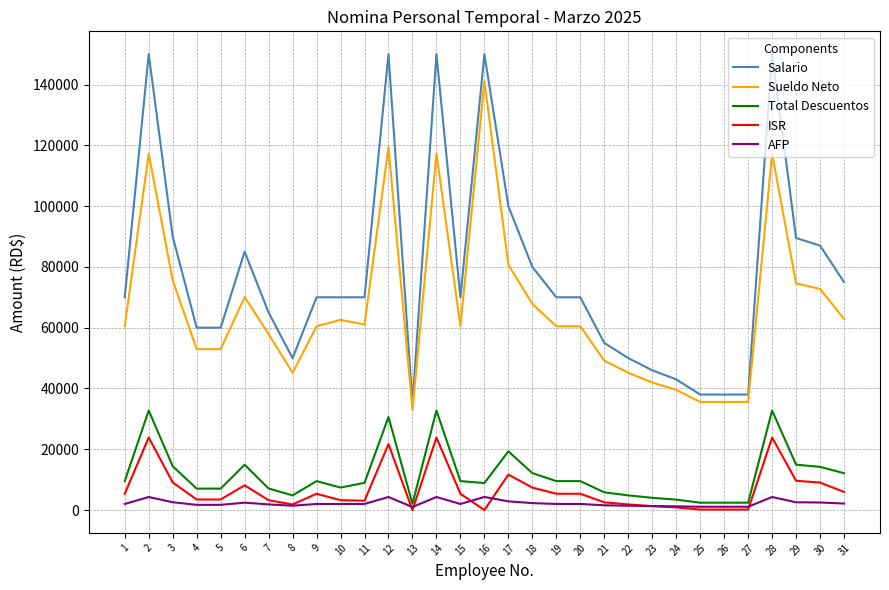

At how many categories does at least one series exceed 24545?

31